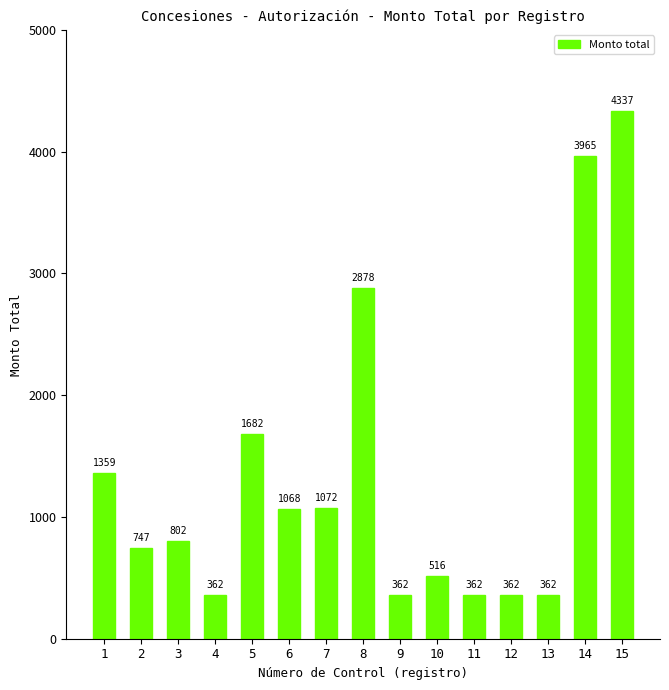

True or false: the data shows 625 at 7.

False